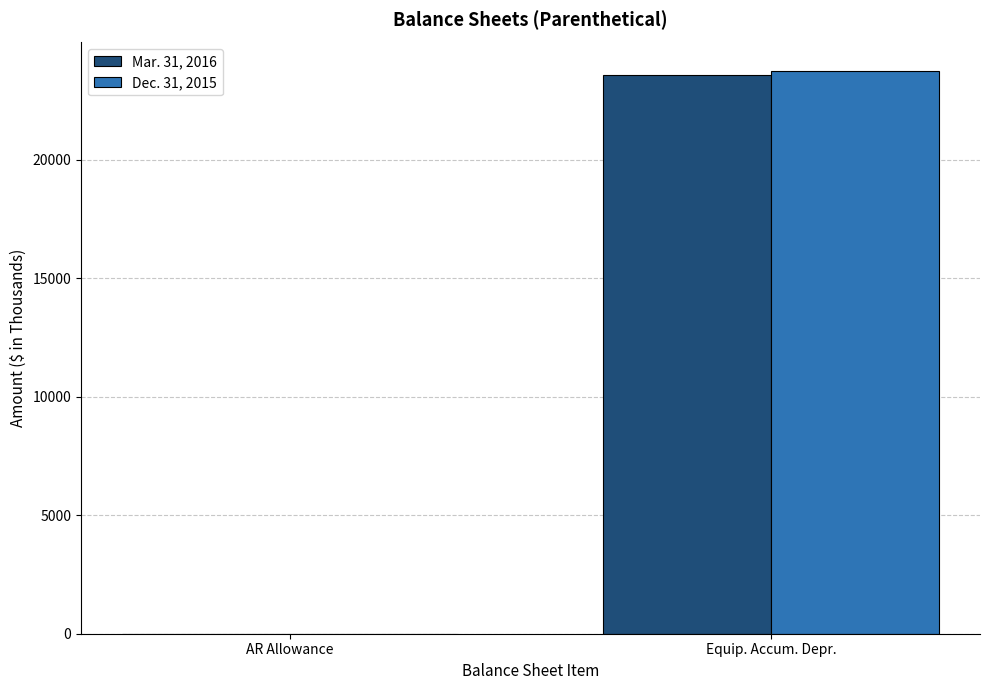

At which category is the sum across all series the highest?

Equip. Accum. Depr.